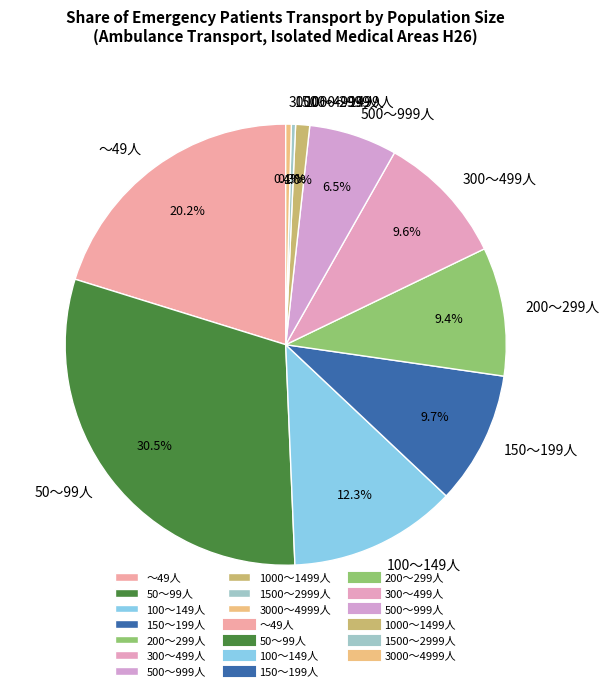

What is the ratio of the value at 200～299人 to the value at 1500～2999人?

30.7